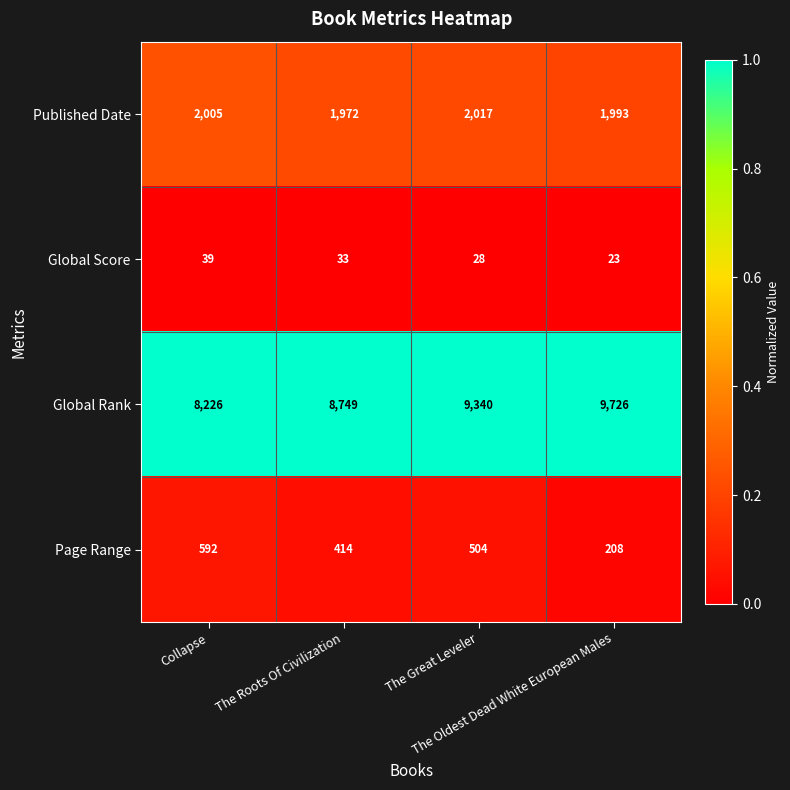

At how many categories does at least one series exceed 2749?

4